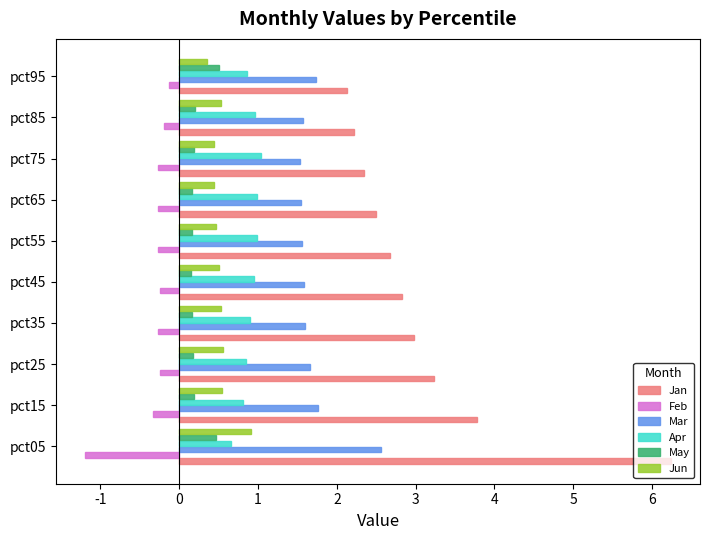

How many distinct data groups are displayed?

6